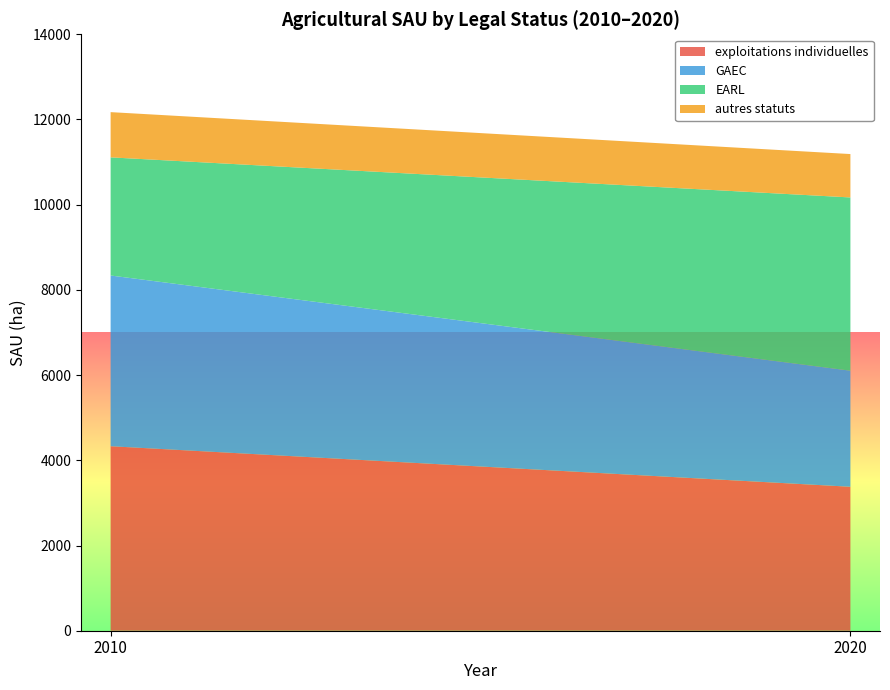

Reading right to left, what are the values for exploitations individuelles?

2020=3379.2	2010=4330.7